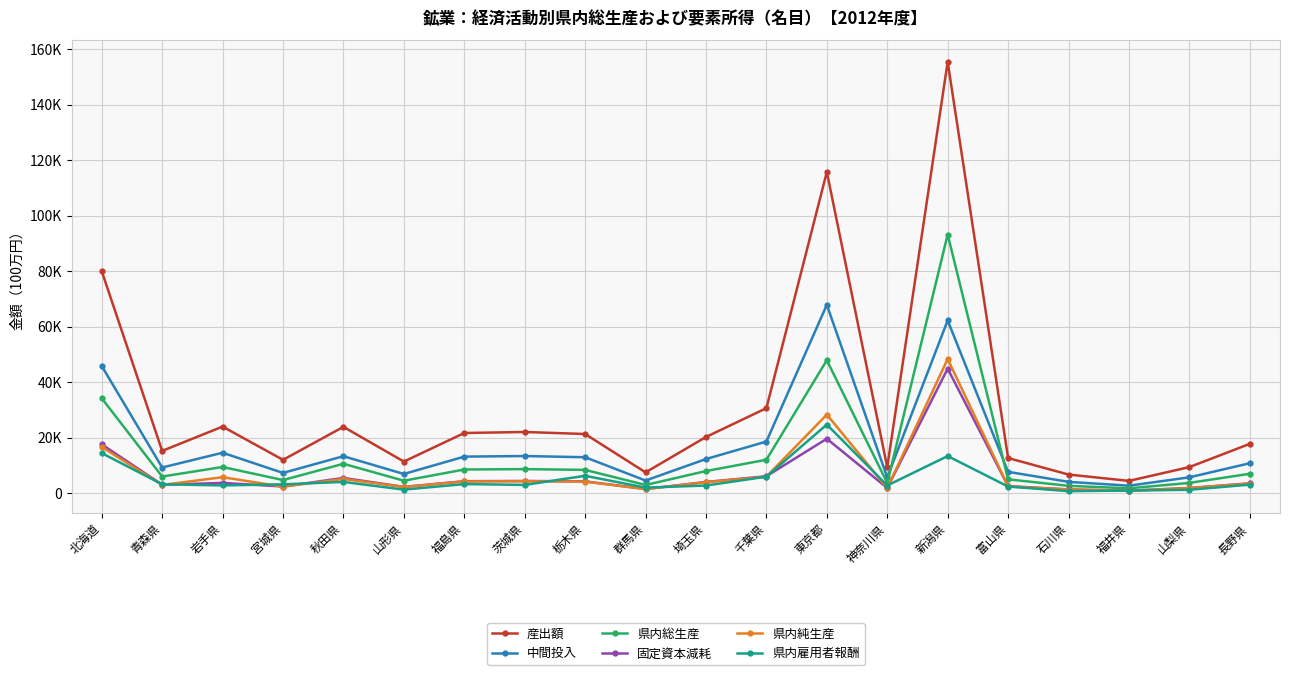

Which has a higher value, 茨城県 or 福島県?

茨城県